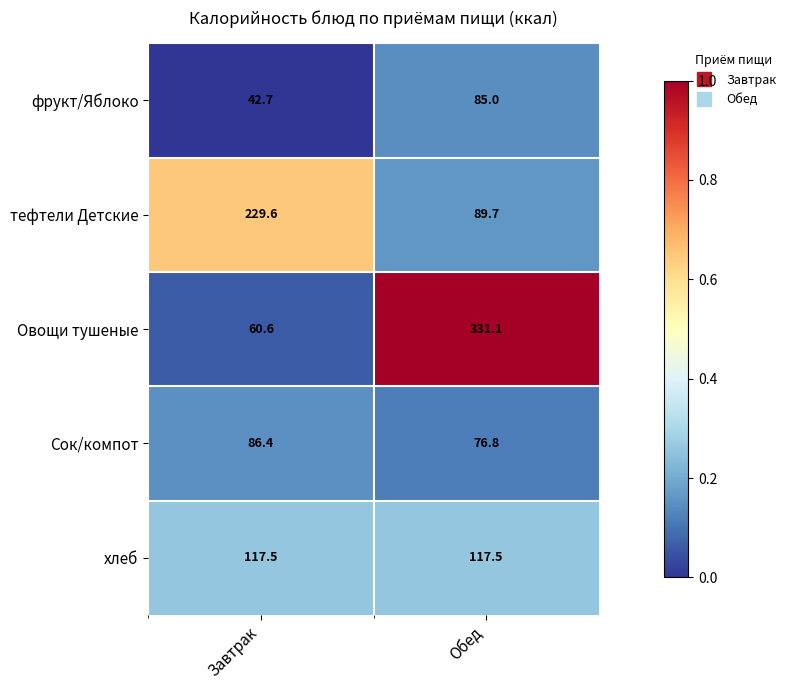

Reading left to right, what are all the values shown in this chart?

фрукт/Яблоко: Завтрак=42.7	Обед=85.0
тефтели Детские: Завтрак=229.6	Обед=89.7
Овощи тушеные: Завтрак=60.6	Обед=331.1
Сок/компот: Завтрак=86.4	Обед=76.8
хлеб: Завтрак=117.5	Обед=117.5